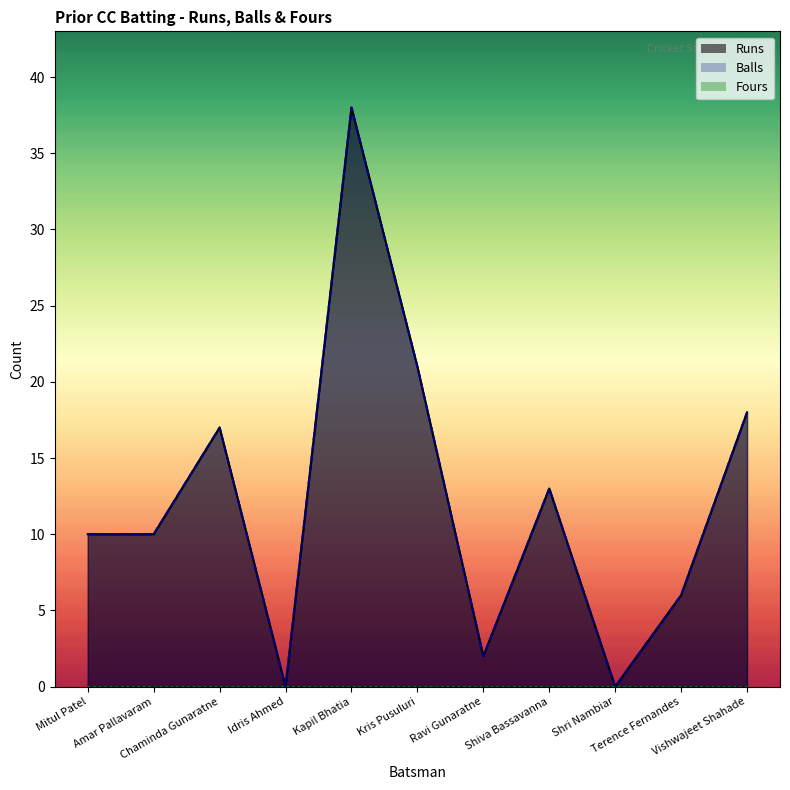

True or false: Balls and Runs intersect in this chart.

False